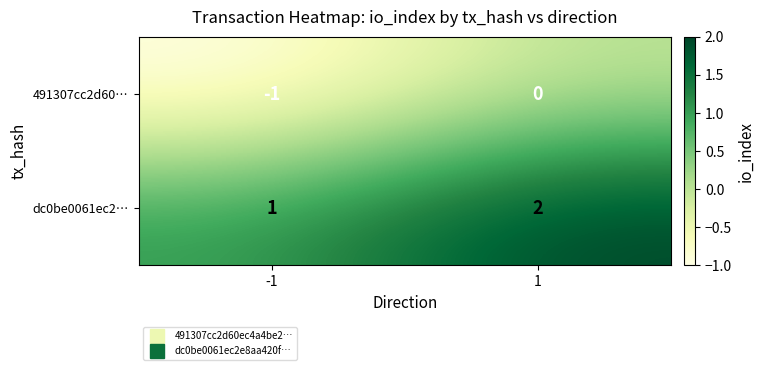

The value of dc0be0061ec2… at 1 is 2. True or false?

True